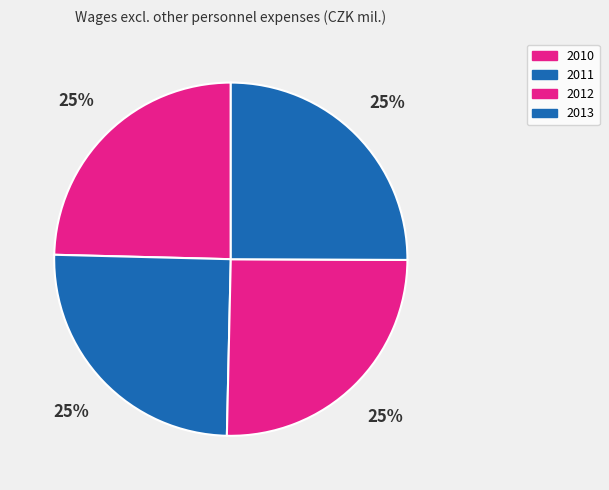

True or false: 2013 accounts for 35% of the total.

False